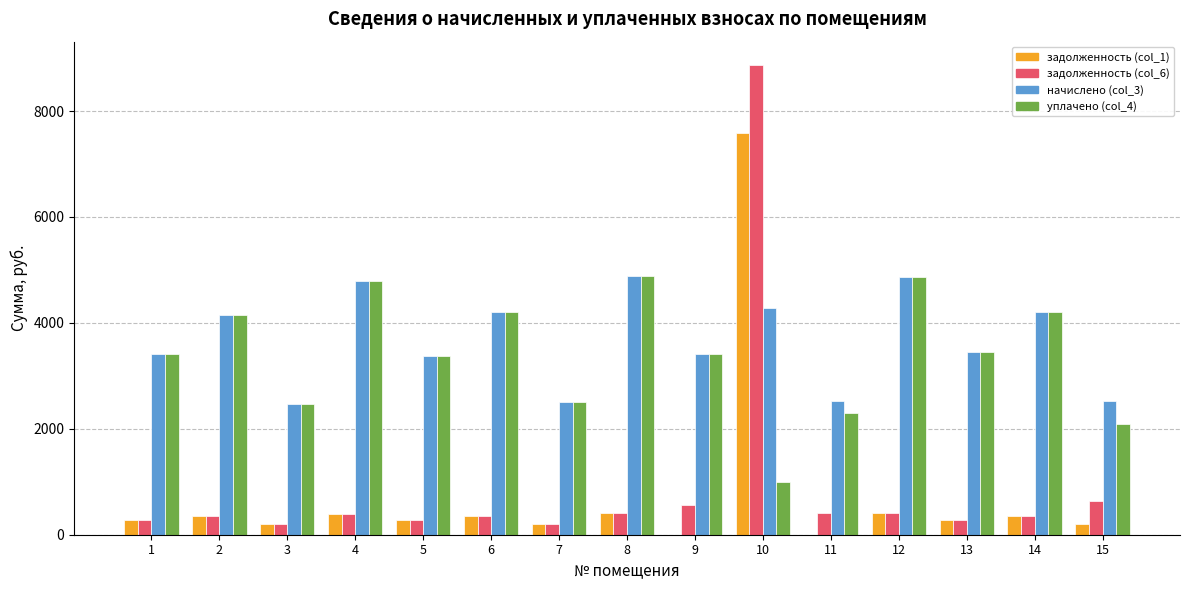

What is the sum of all задолженность (col_6) values?

14011.4